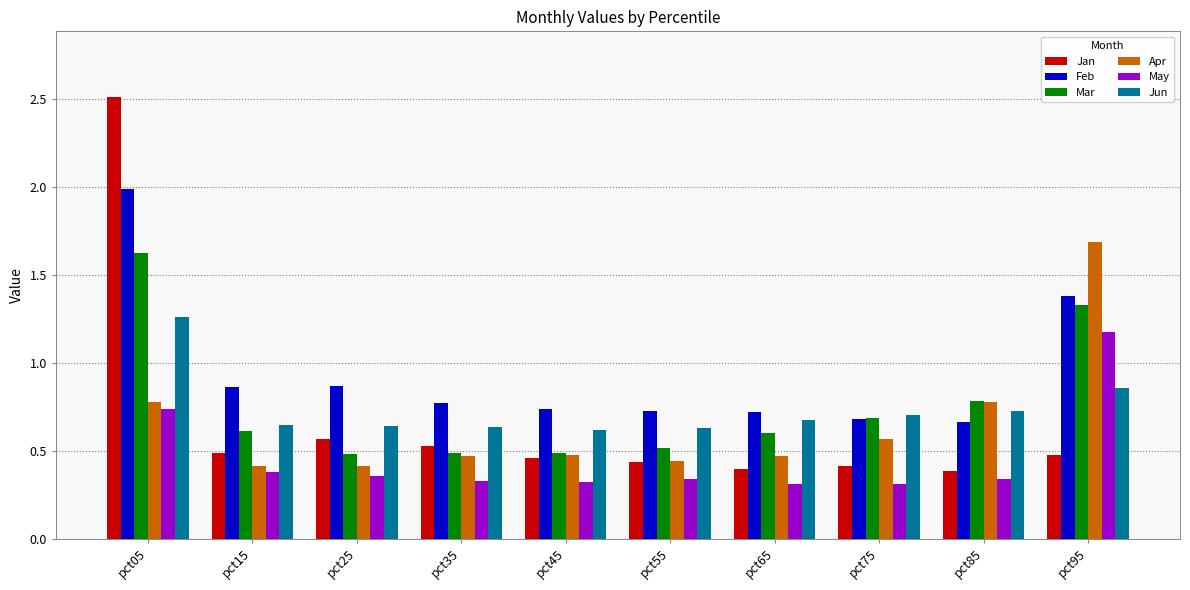

Count the number of categories in the chart.

10